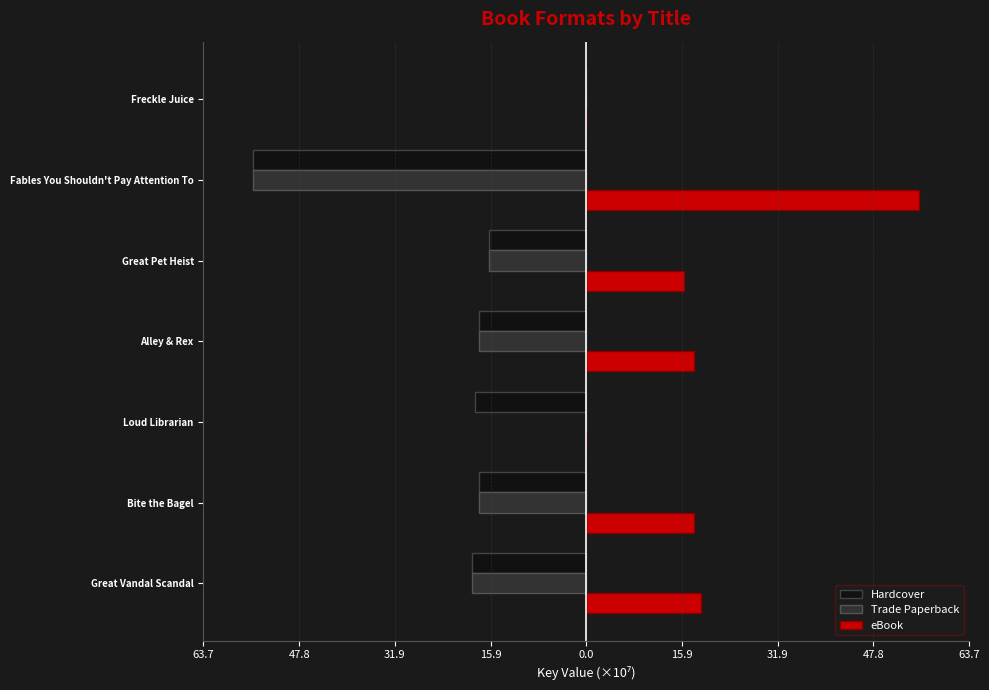

Reading left to right, list all the values displayed in this chart.

Hardcover: -19.1	-17.9	-18.6	-17.9	-16.2	-55.4	-0.0
Trade Paperback: -19.1	-17.9	0.0	-17.9	-16.2	-55.4	-0.0
eBook: 19.1	17.9	0.0	17.9	16.2	55.4	0.0